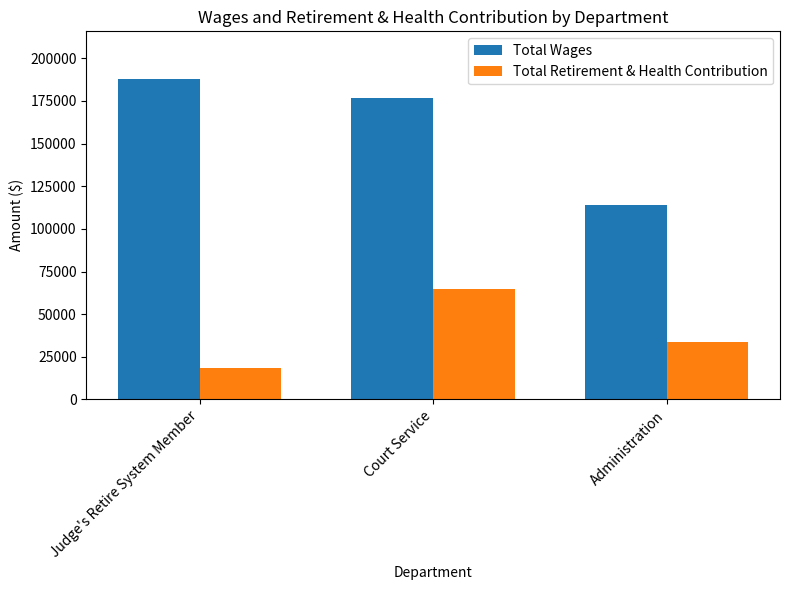

Count the Total Retirement & Health Contribution values in the range 18343 to 64473.

3